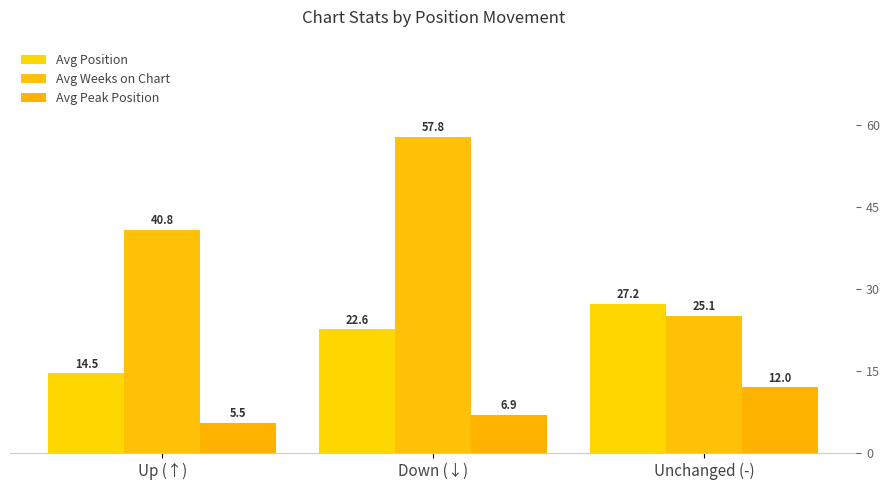

Which series changed the most between Up (↑) and Down (↓)?

Avg Weeks on Chart